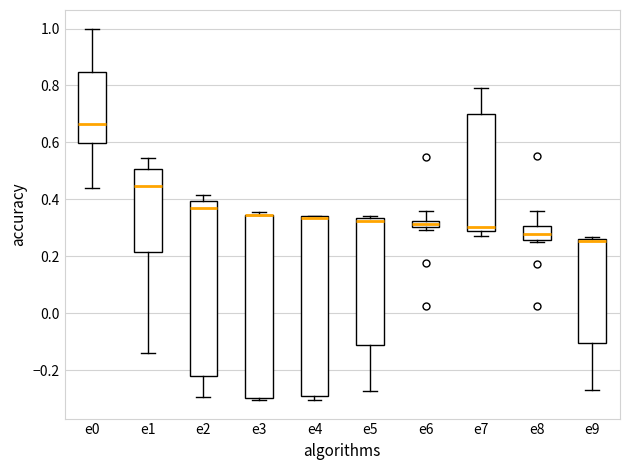

Where is the lower edge of the box for e9 on the y-axis? The values are not printed on the chart, so give them approximately, as read against the axis.

-0.10